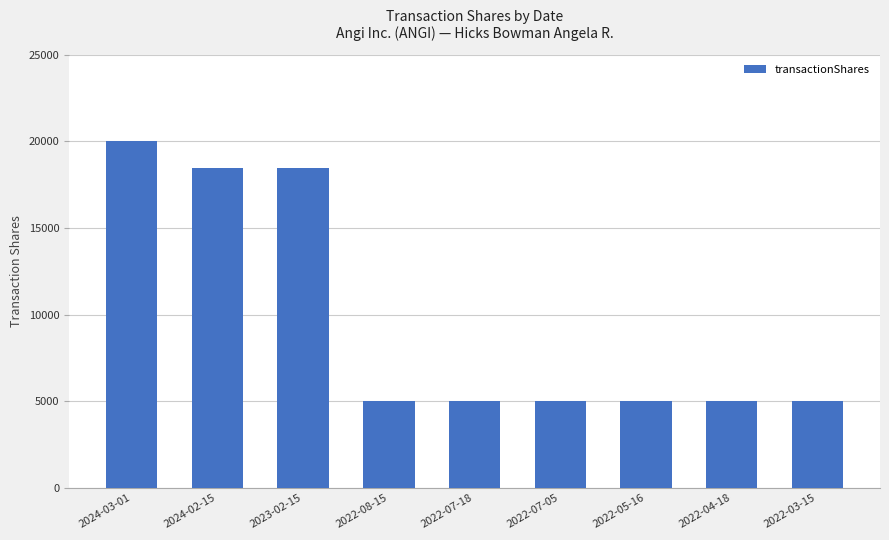

Reading right to left, what are all the values shown in this chart?

5000	5000	5000	5000	5000	5000	18464	18464	20000